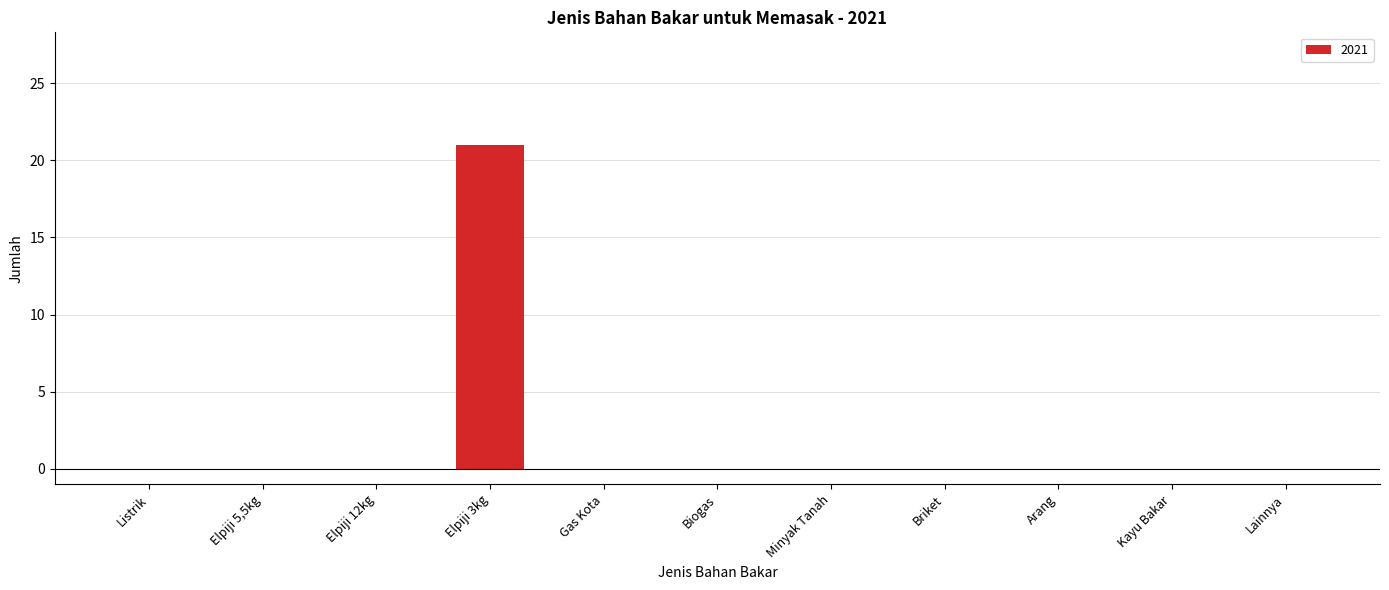

What is the sum of all values?

21